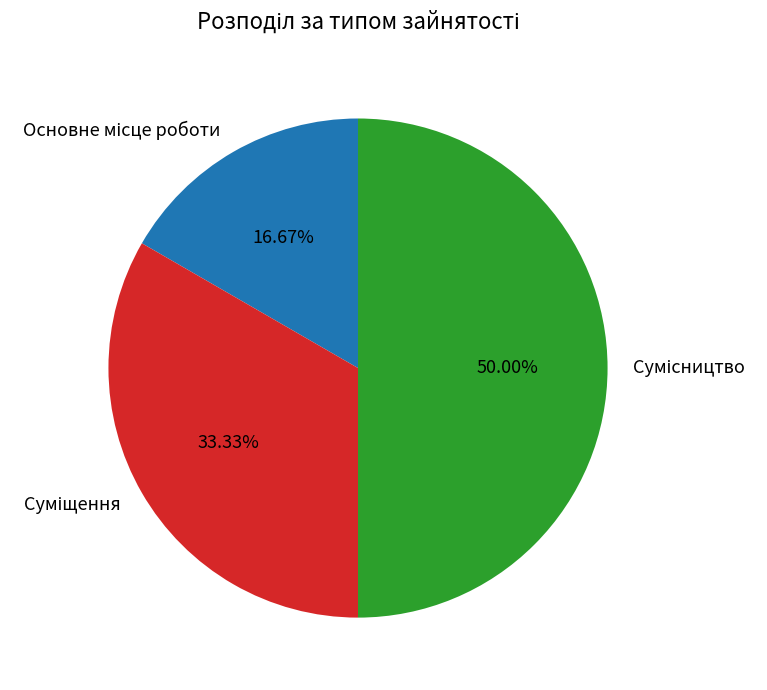

What percentage is the Суміщення slice, to the nearest percent?

33%